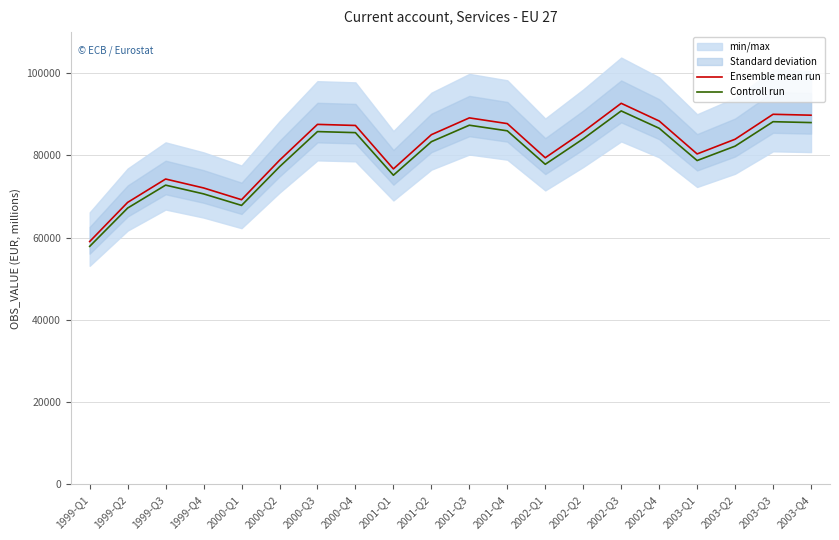

What is the label of the 9th point from the left?

2001-Q1